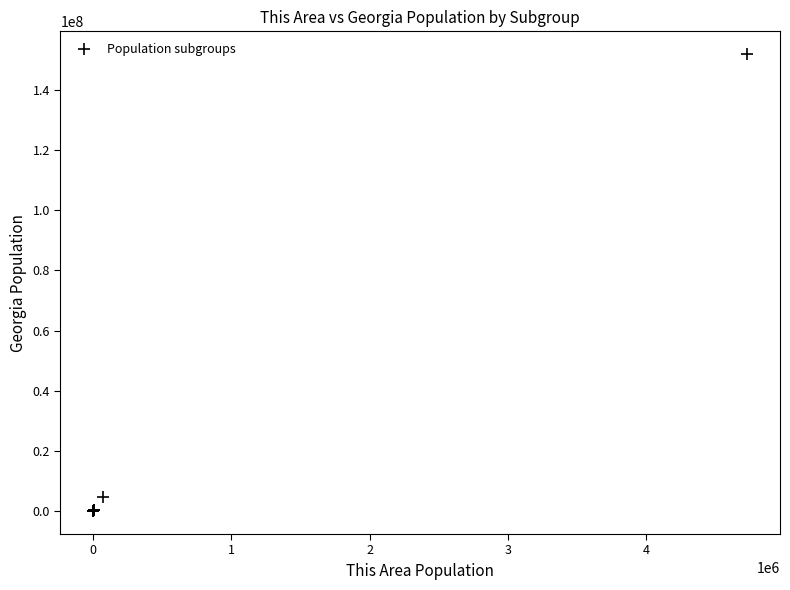

What Y value in the scatter plot is closest to 75925378?

4729171